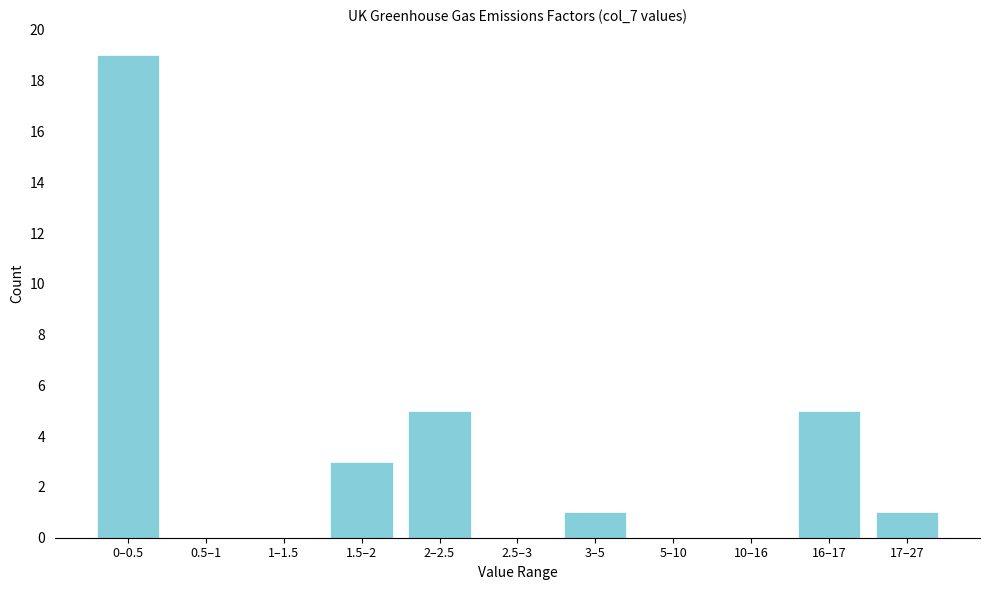

Reading left to right, extract all data points from this chart.

0–0.5=19	0.5–1=0	1–1.5=0	1.5–2=3	2–2.5=5	2.5–3=0	3–5=1	5–10=0	10–16=0	16–17=5	17–27=1